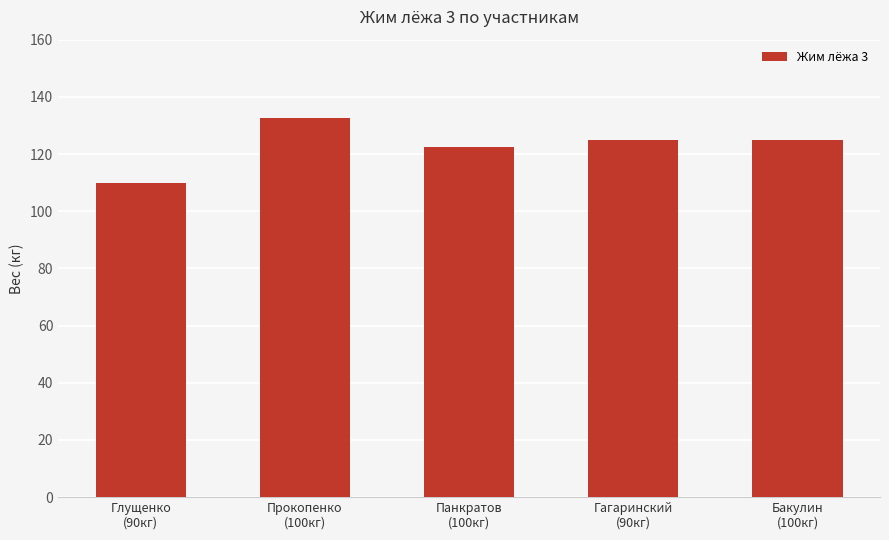

The value at Панкратов
(100кг) is 75.3. True or false?

False